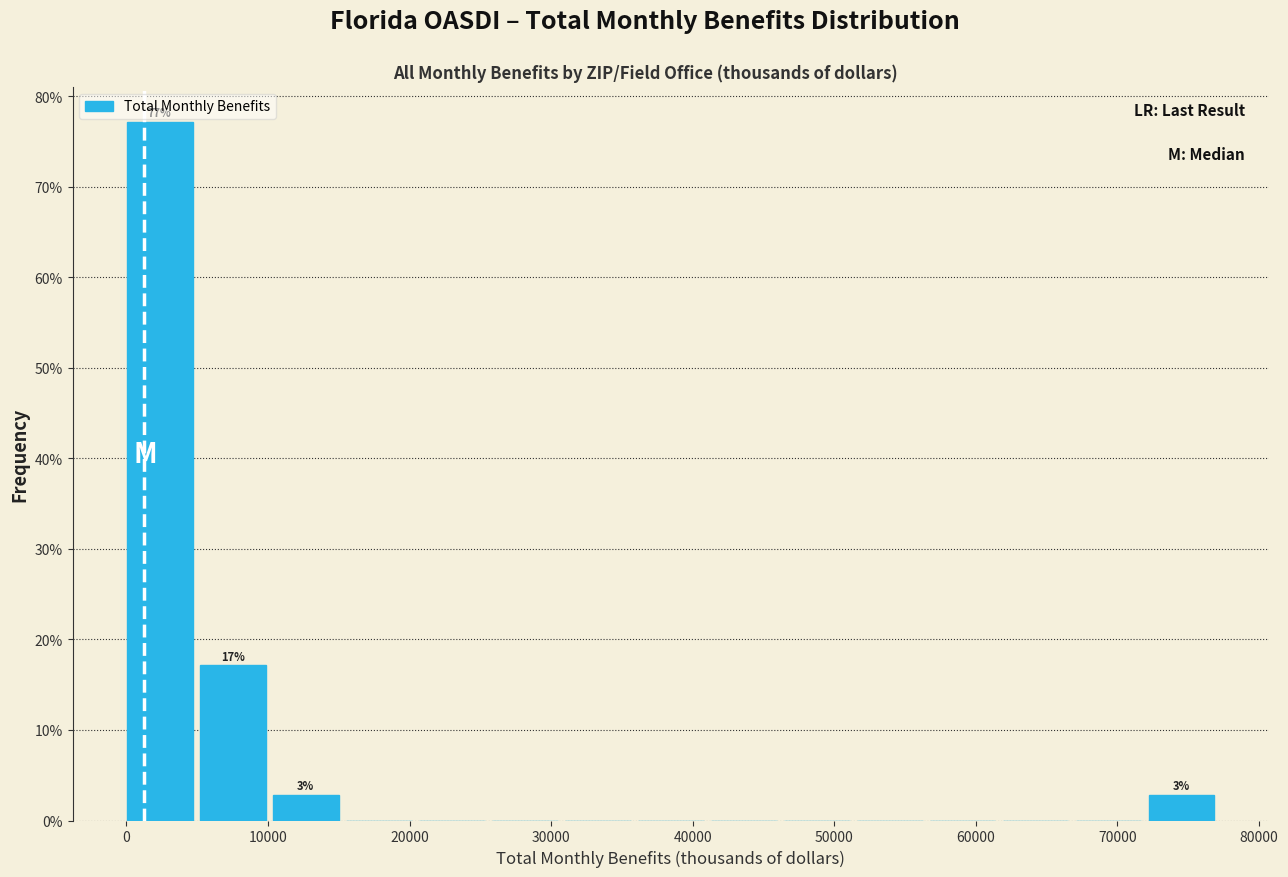

Over which range of the x-axis is the bar tallest?

0 to 5000